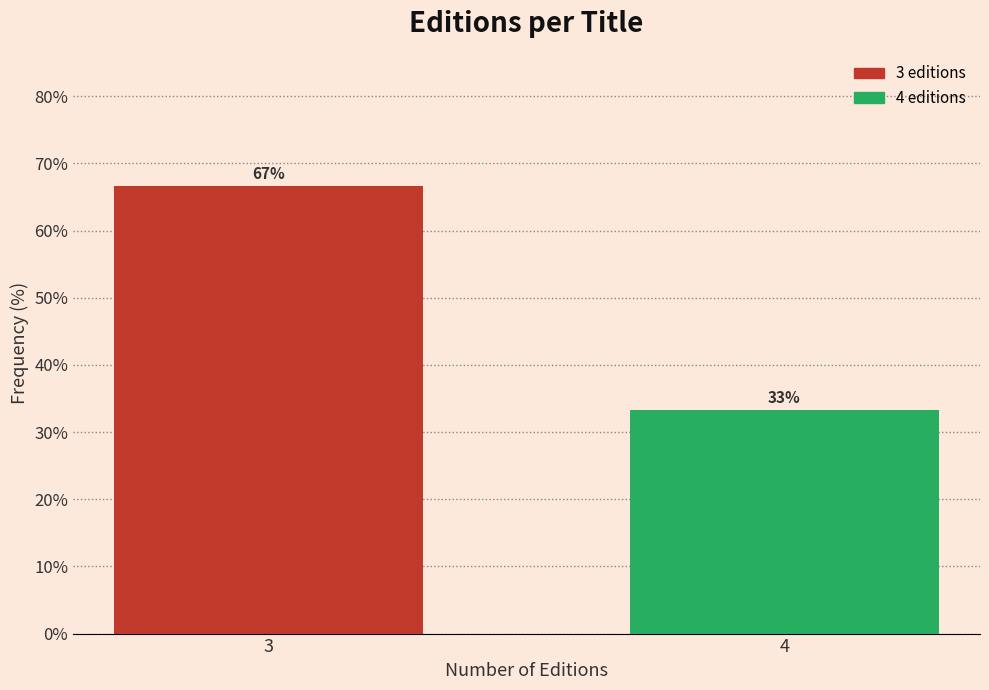

The value at 3 is 66.7. True or false?

True